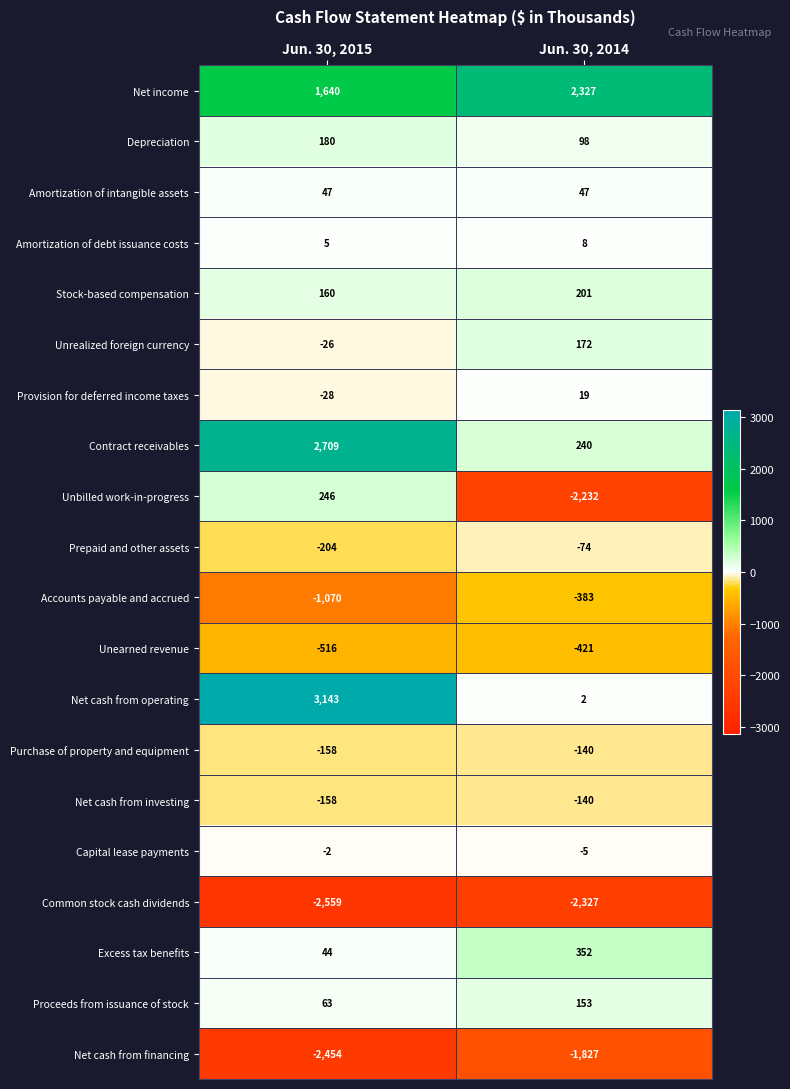

Rank the categories by Proceeds from issuance of stock value from highest to lowest.

Jun. 30, 2014, Jun. 30, 2015